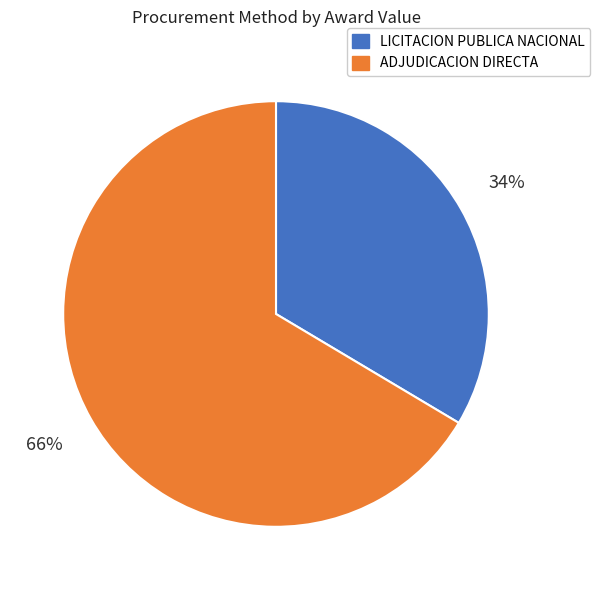

Which slice is the smallest?

LICITACION PUBLICA NACIONAL